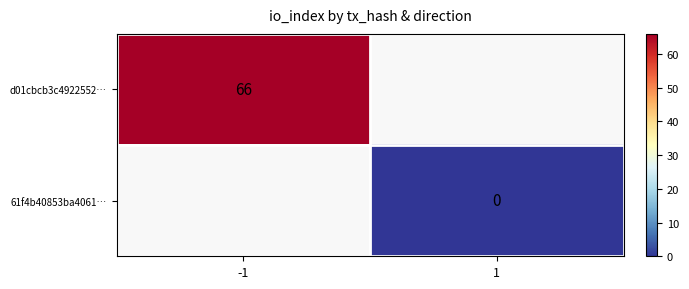

True or false: d01cbcb3c4922552… has a value of 32 at -1.

False